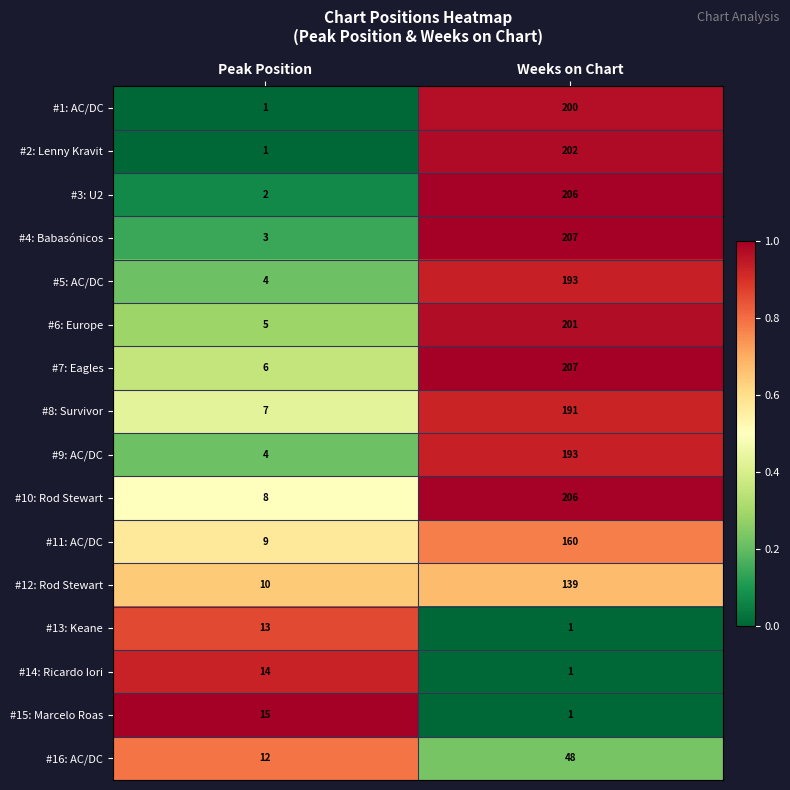

What is the sum of all #8: Survivor values?

198